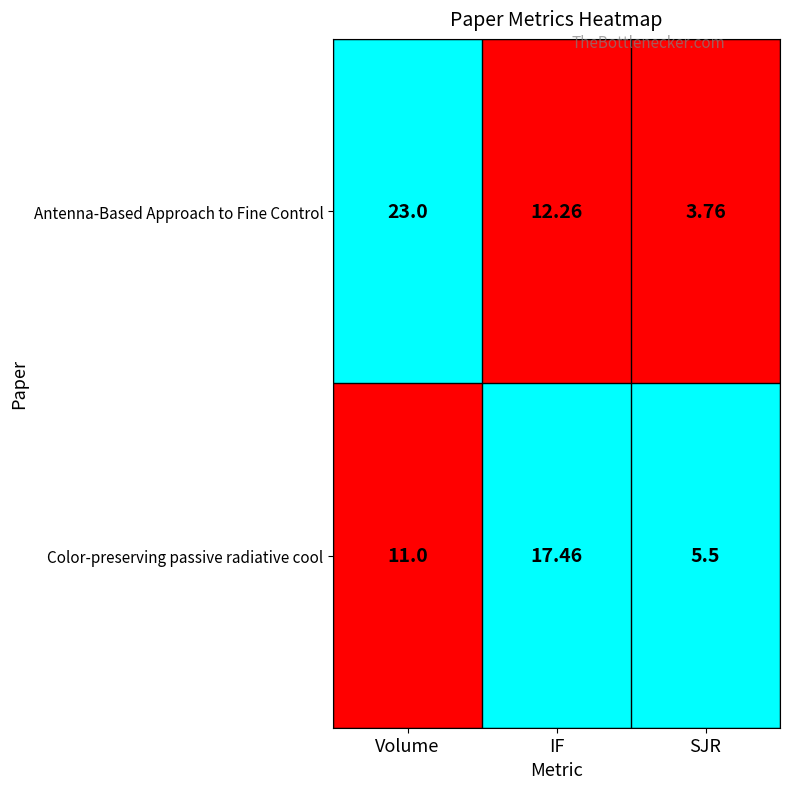

Which series has the largest total across all categories?

Antenna-Based Approach to Fine Control